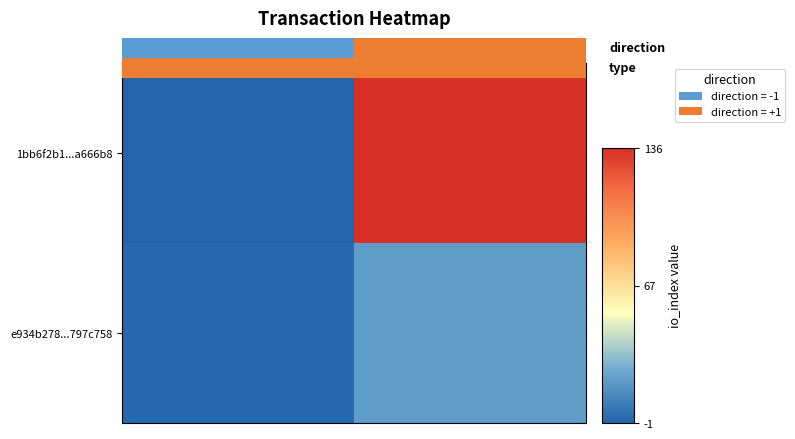

Which series has the widest spread of values?

1bb6f2b1...a666b8